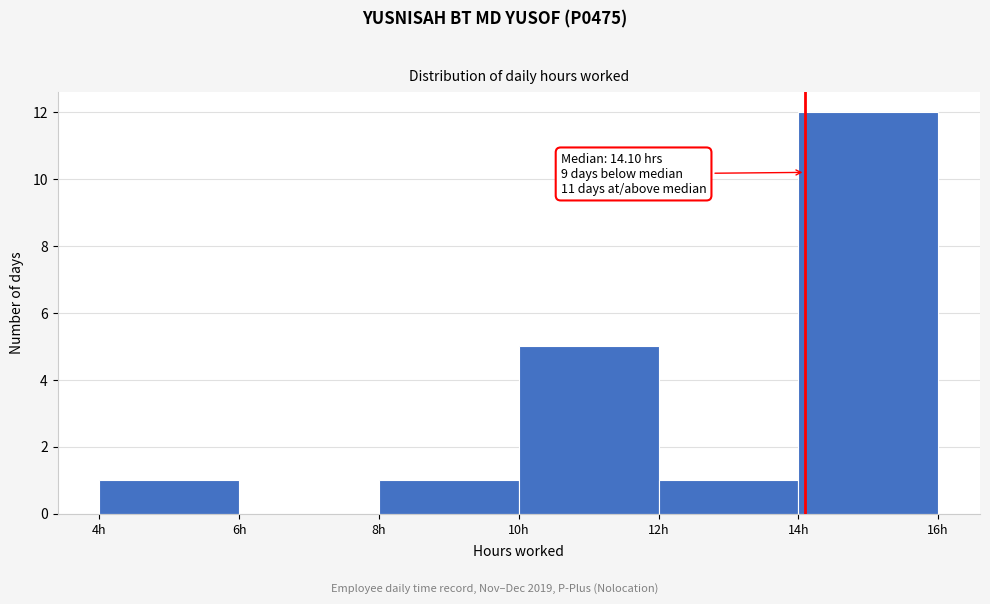

Over which range of the x-axis is the bar tallest?

14 to 16